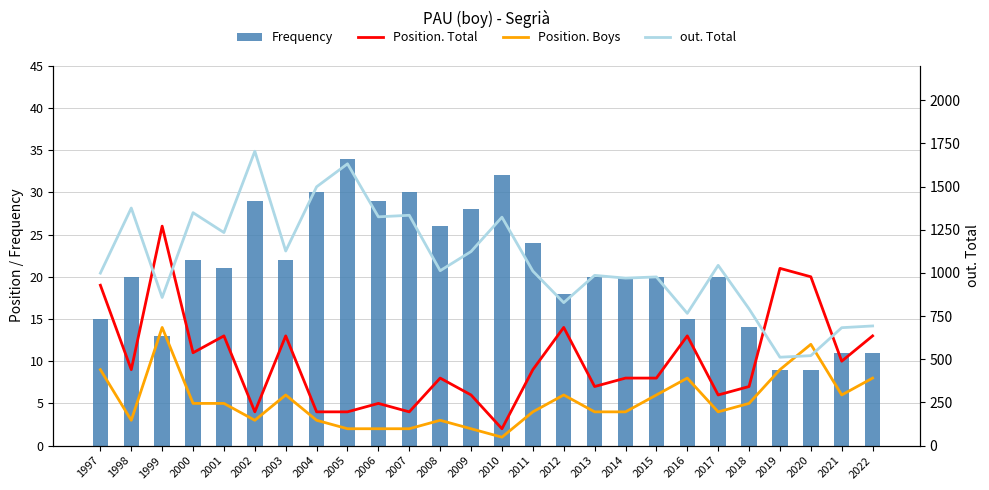

What is the highest value of the out. Total series?

1705